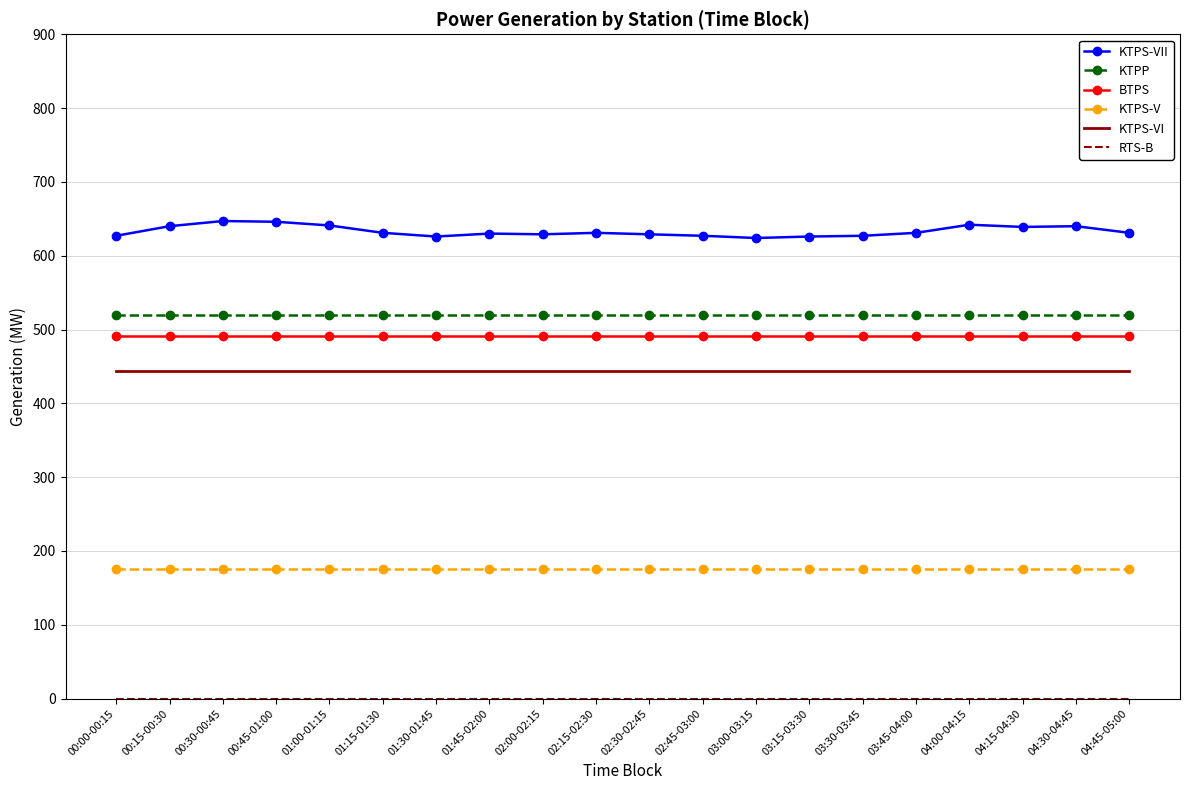

True or false: KTPS-VII and KTPS-V cross at least once.

False